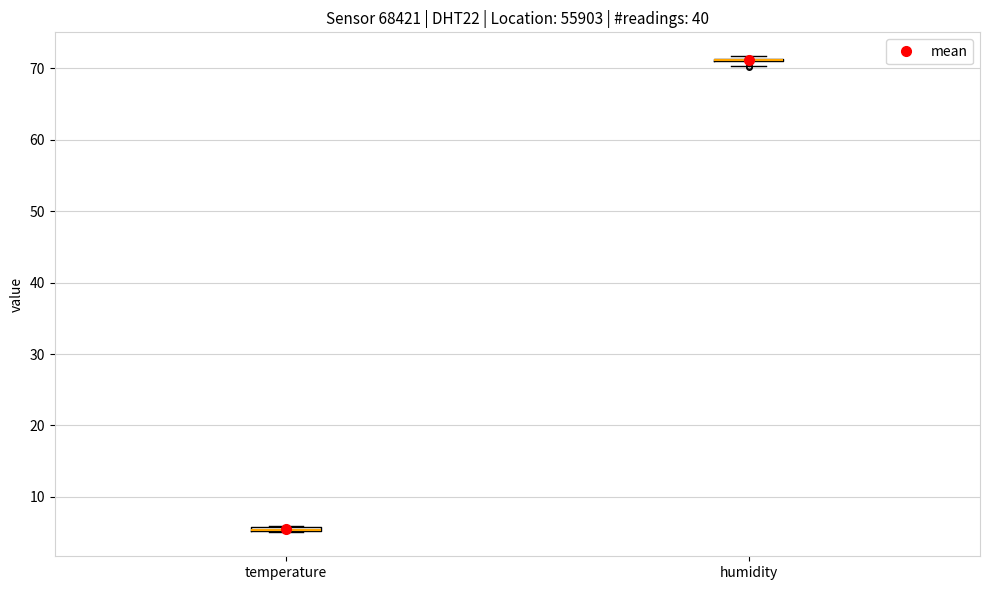

Where is the lower edge of the box for temperature on the y-axis? The values are not printed on the chart, so give them approximately, as read against the axis.

5